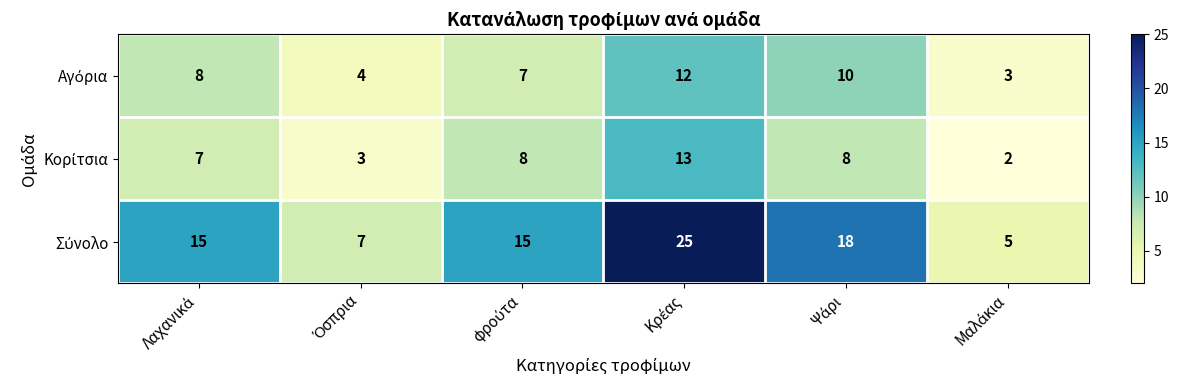

What is the maximum value shown in the chart?

25